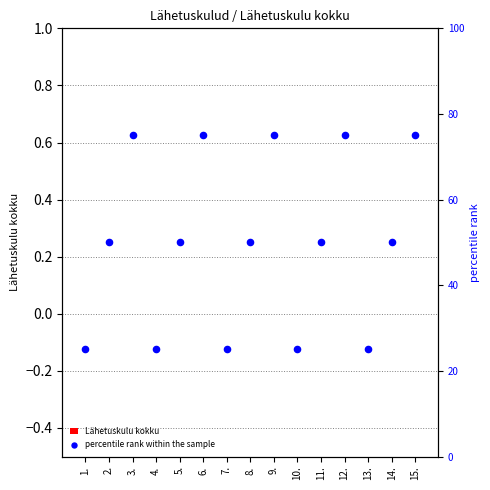

What are all the series names shown in the legend?

Lähetuskulu kokku, percentile rank within the sample